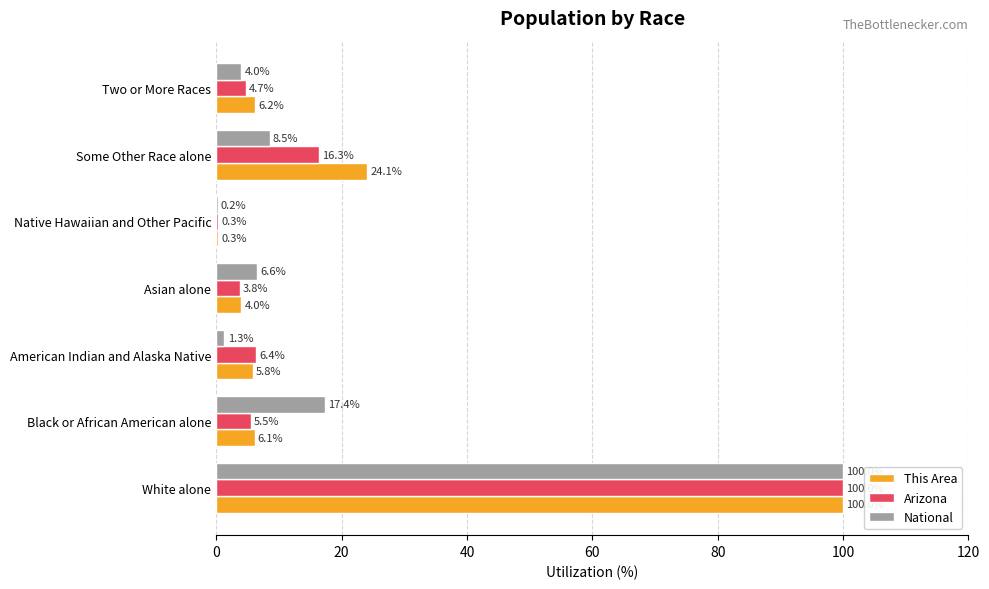

Where is This Area nearest to the value 50?

Some Other Race alone